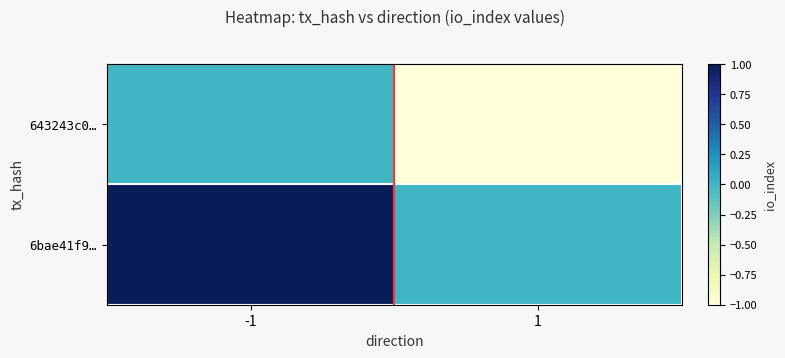

At how many categories does at least one series exceed 0?

1